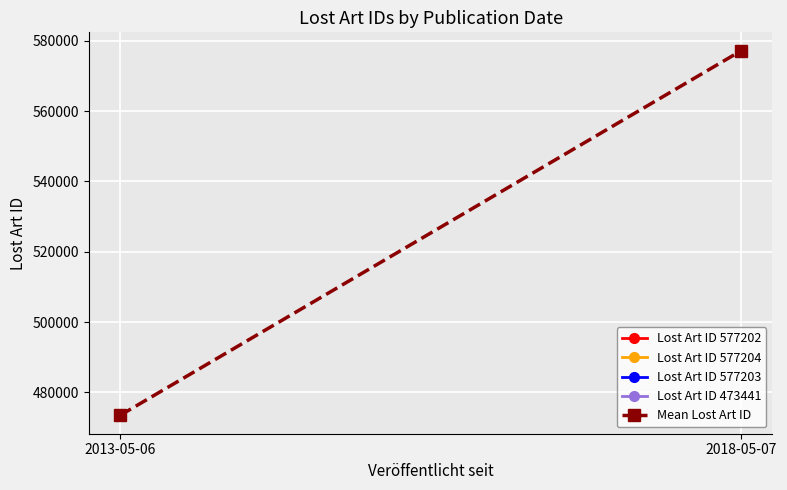

Reading left to right, transcribe all the data shown in this chart.

473441	577203